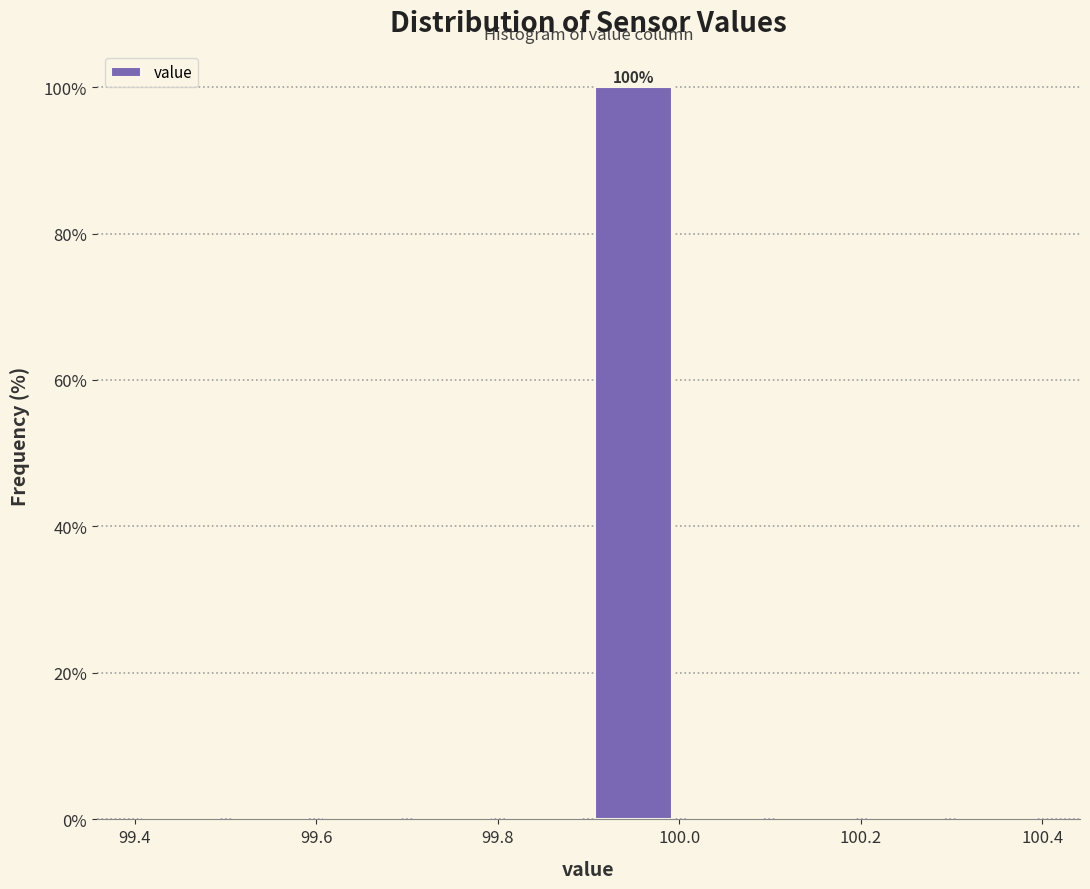

Over which range of the x-axis is the bar tallest?

99.9 to 100.0